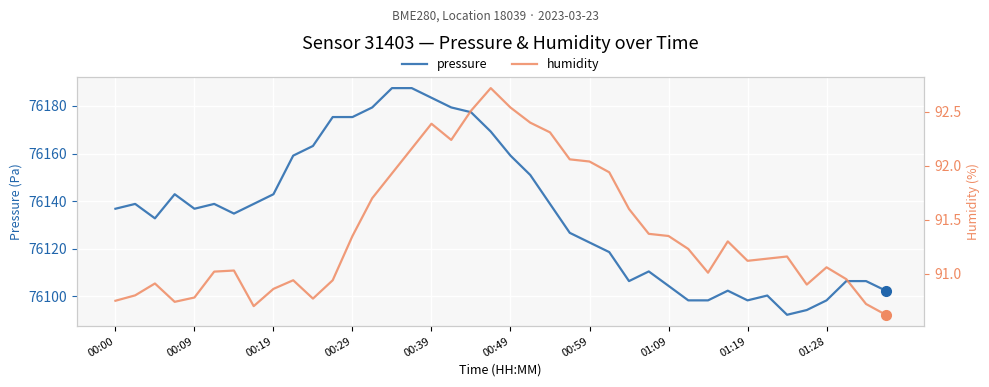

The pressure series shows 48149.2 at 00:29. True or false?

False